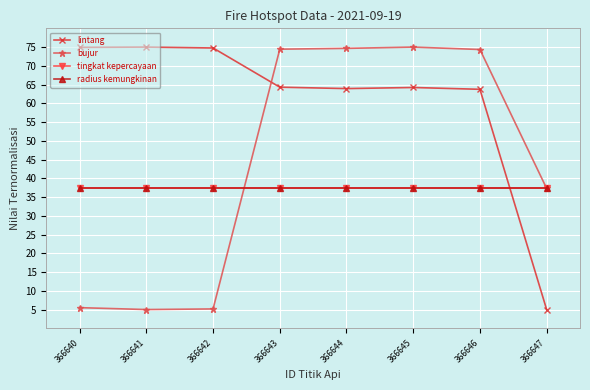

Is this an area chart (filled region under the line)?

No